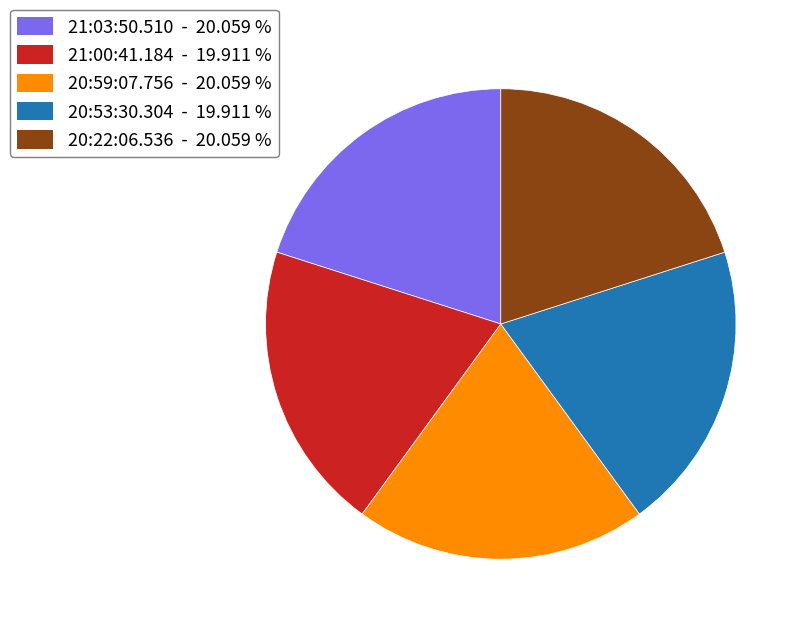

Approximately how many times larger is the value at 21:03:50.510 - 20.059 % compared to 20:53:30.304 - 19.911 %?

1.0